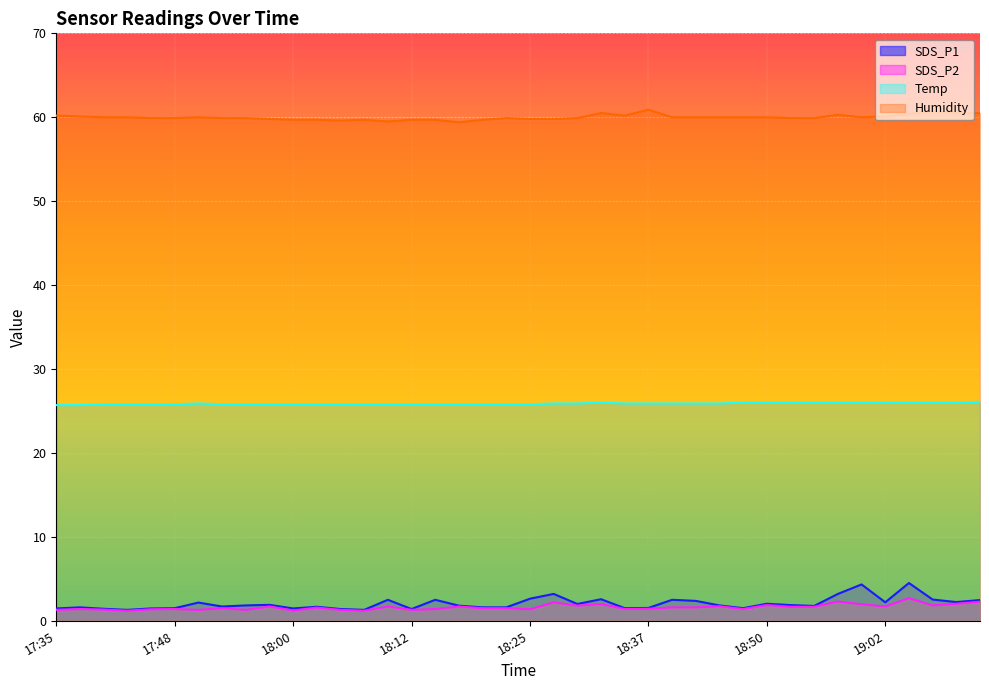

What are all the series names shown in the legend?

SDS_P1, SDS_P2, Temp, Humidity